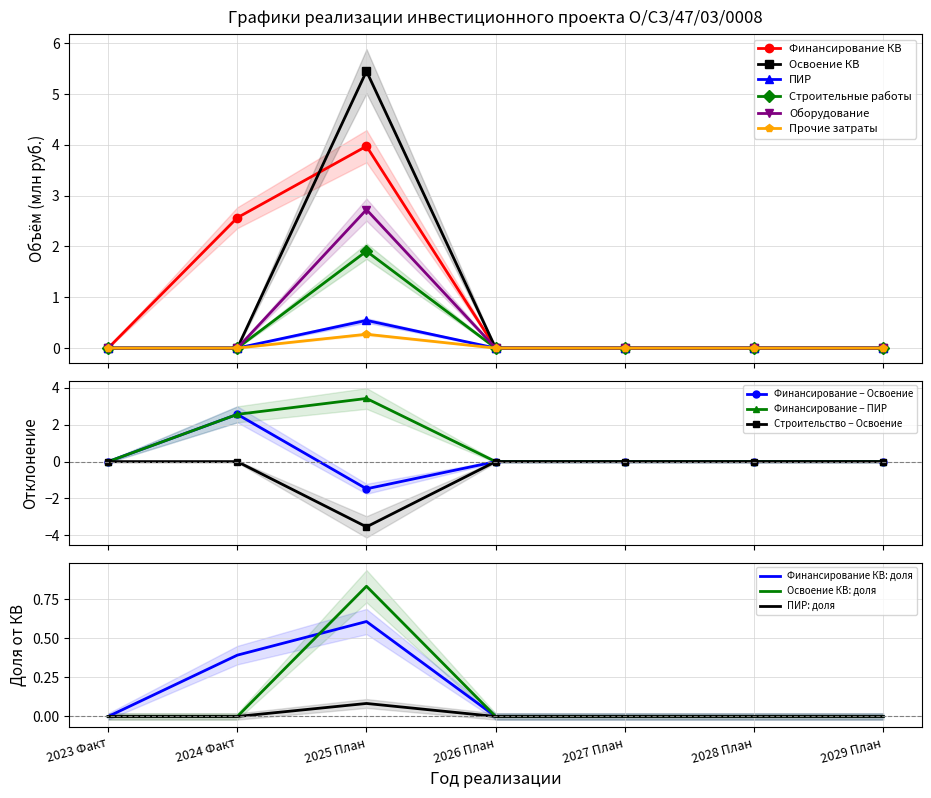

Which category has the lowest value in the Оборудование series?

2023 Факт